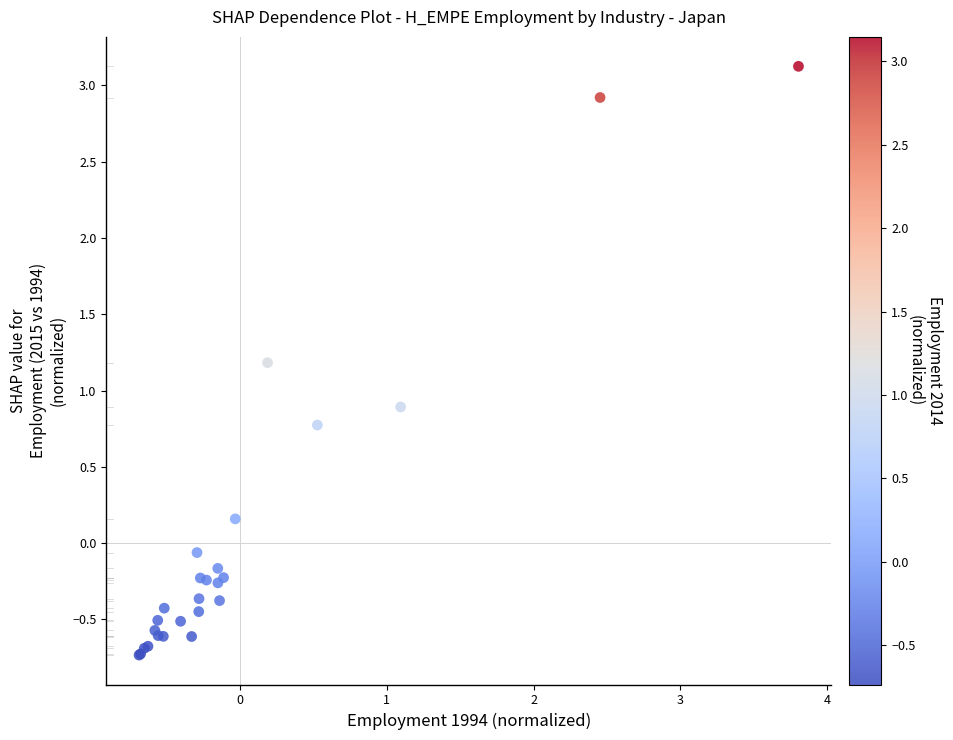

What Y value in the scatter plot is closest to 1?

0.9